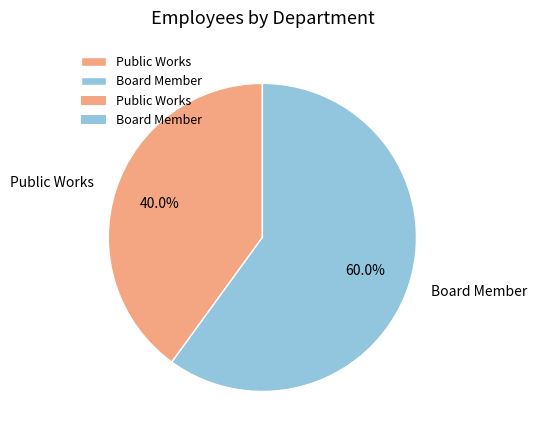

Combined, what portion of the pie is Public Works and Board Member?

100.0%